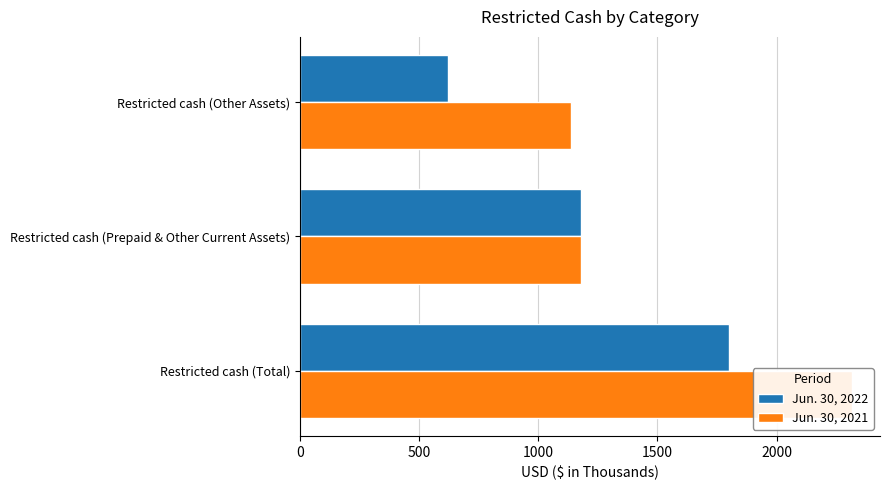

What is the sum of all Jun. 30, 2021 values?

4636